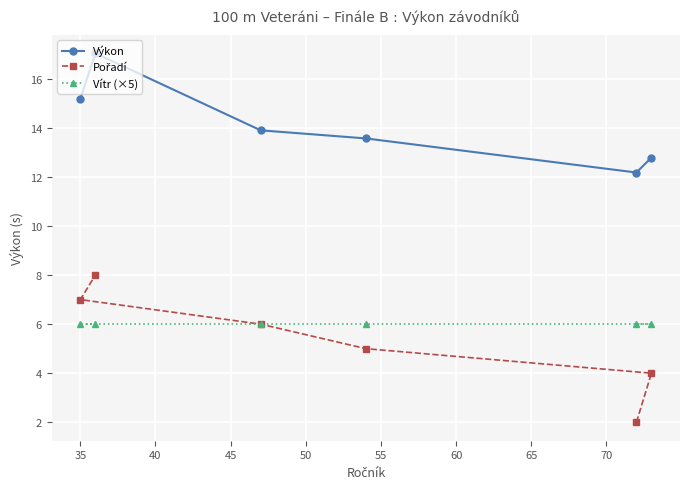

True or false: Výkon has more than 0 interior local peaks.

True